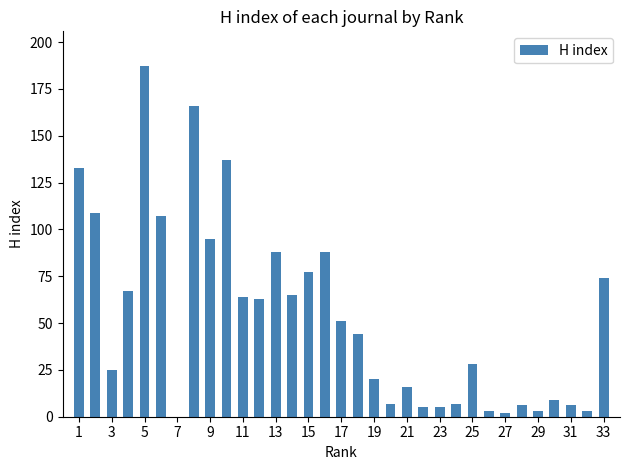

What is the average value?

53